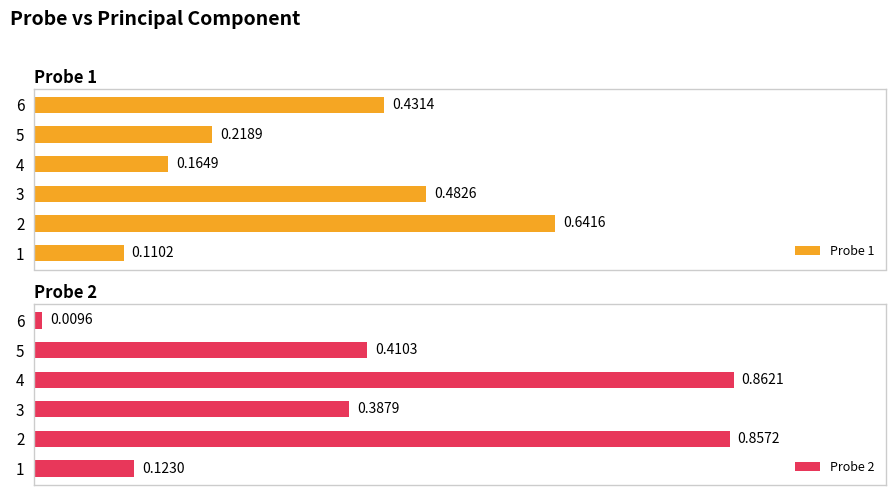

Rank the categories by Probe 2 value from highest to lowest.

4, 2, 5, 3, 1, 6